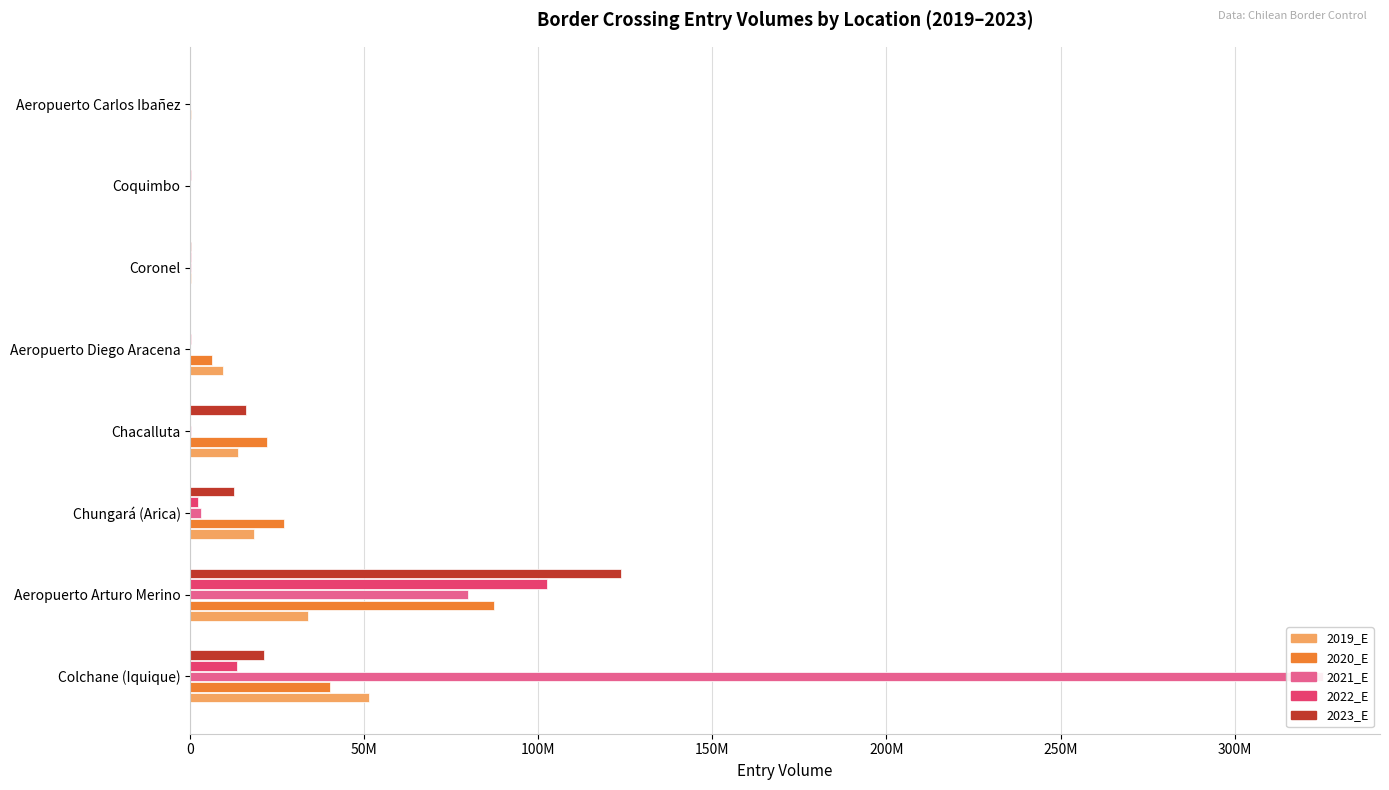

What is the difference between the maximum and second lowest values in the 2022_E series?

102388321.0